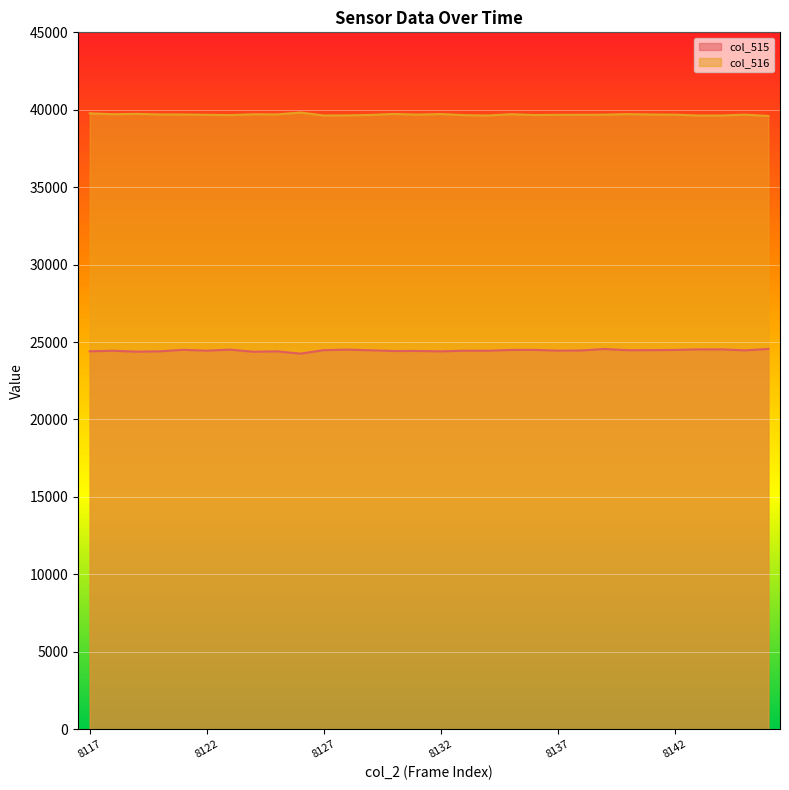

Is the value of col_515 at 8135 greater than the value of col_516 at 8126?

No